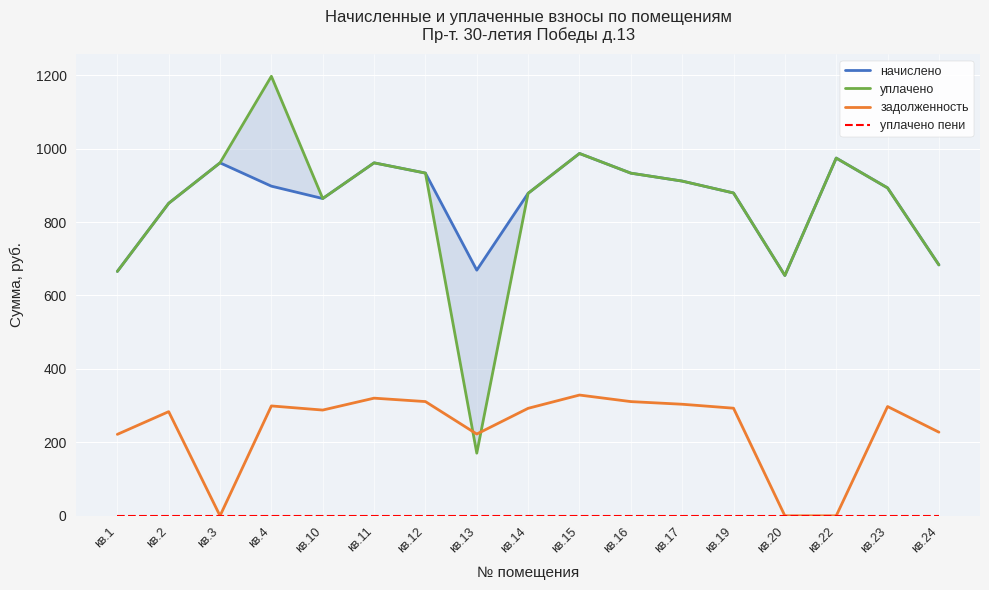

What is the sum of the начислено values at кв.11 and кв.10?

1825.2